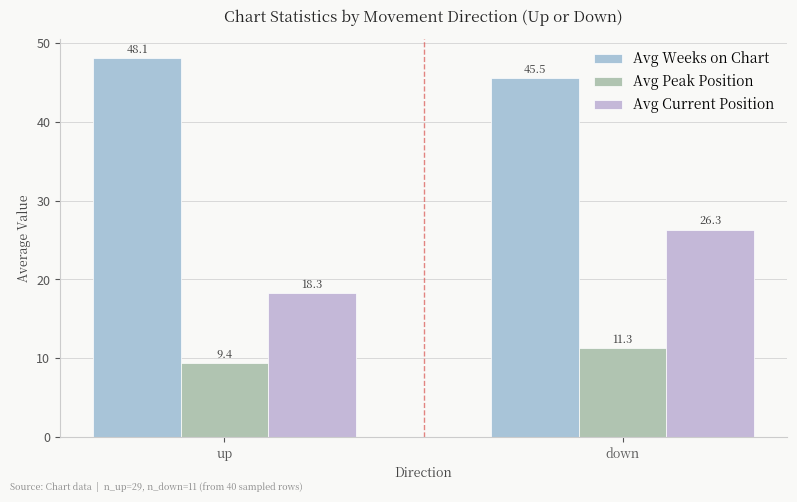

What is the maximum value shown in the chart?

48.1